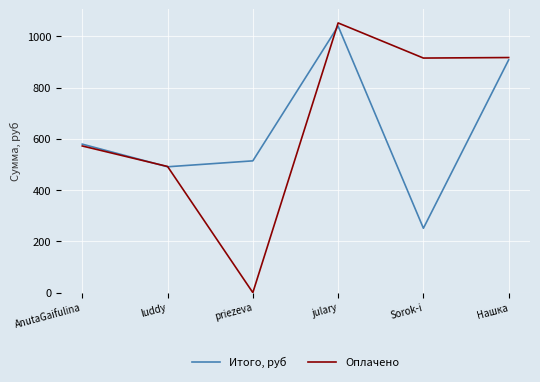

The value of Итого, руб at Нашка is 605.2. True or false?

False